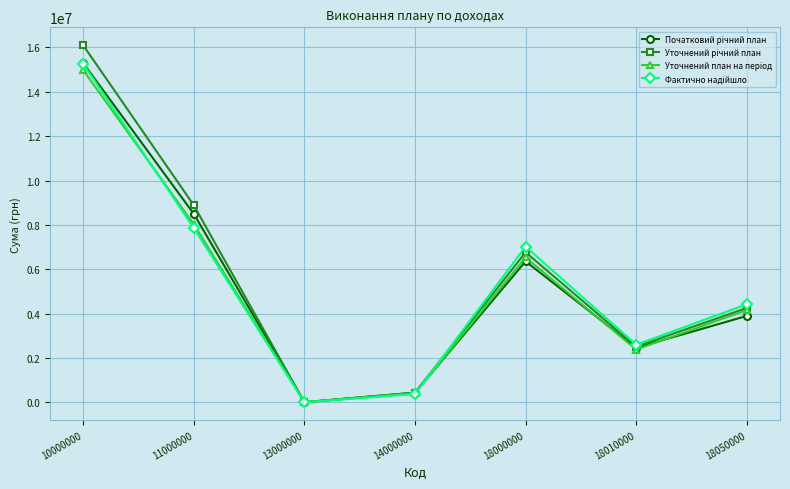

At which category does the chart reach its minimum across all series?

13000000